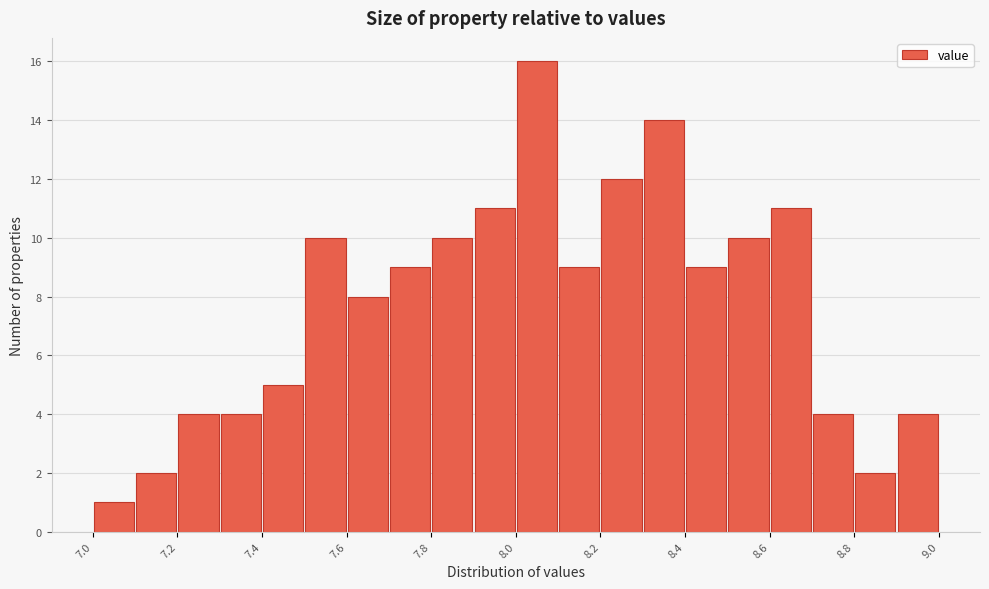

Reading left to right, list every bar in this chart as the range it spans on the x-axis followed by its height. The values are not printed on the chart, so give them approximately, as read against the axis.

7.0 to 7.1: 1
7.1 to 7.2: 2
7.2 to 7.3: 4
7.3 to 7.4: 4
7.4 to 7.5: 5
7.5 to 7.6: 10
7.6 to 7.7: 8
7.7 to 7.8: 9
7.8 to 7.9: 10
7.9 to 8.0: 11
8.0 to 8.1: 16
8.1 to 8.2: 9
8.2 to 8.3: 12
8.3 to 8.4: 14
8.4 to 8.5: 9
8.5 to 8.6: 10
8.6 to 8.7: 11
8.7 to 8.8: 4
8.8 to 8.9: 2
8.9 to 9.0: 4